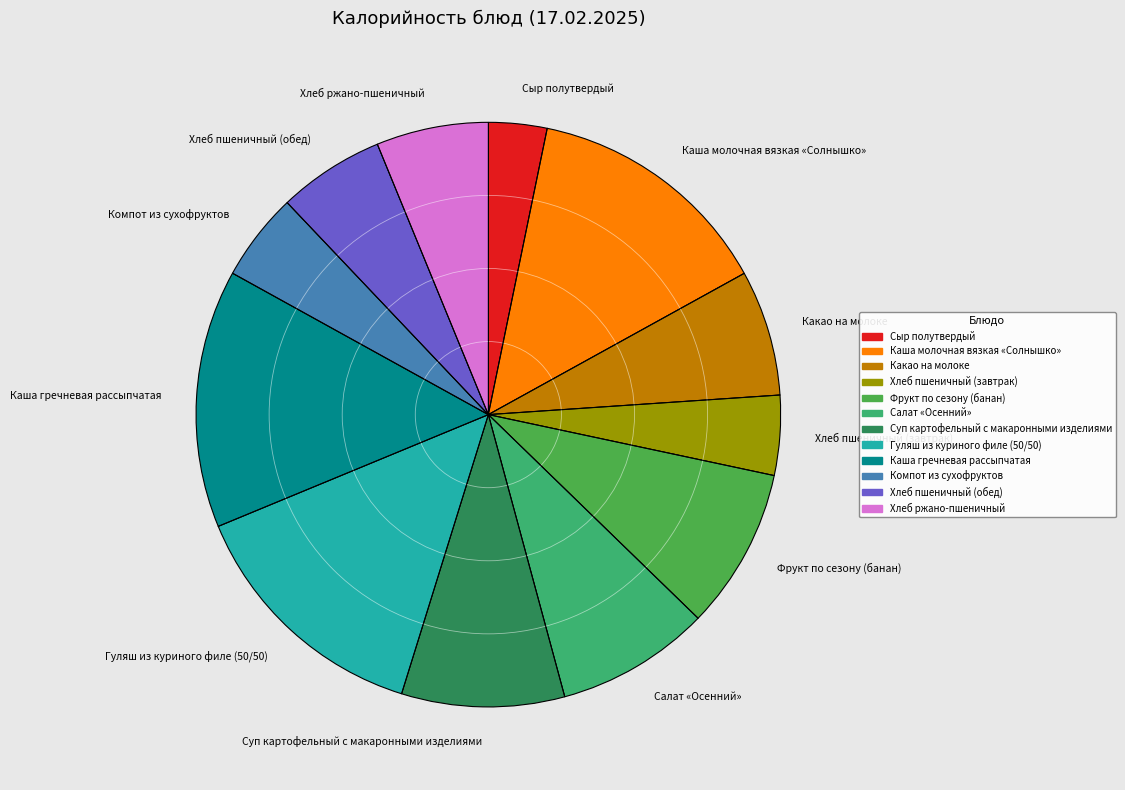

Is there any slice that represents more than half of the pie?

No